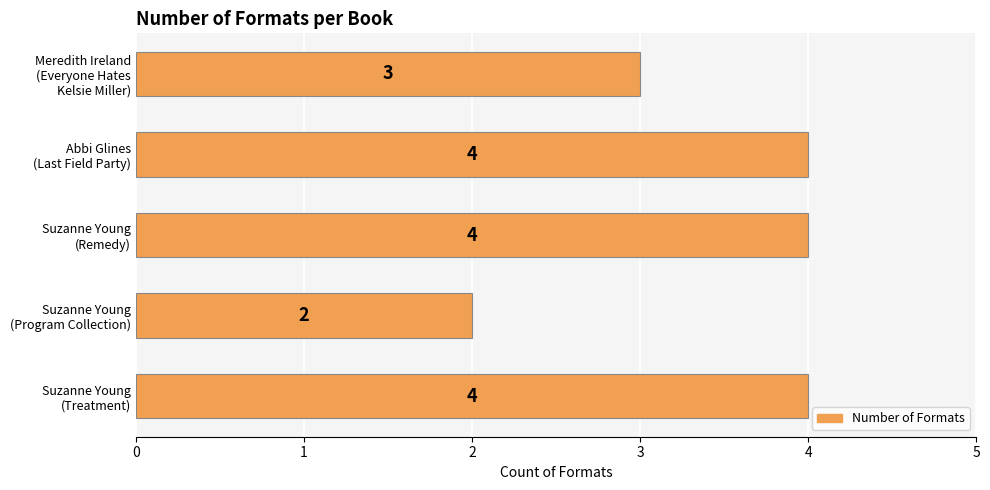

Count the values in the range 3 to 4.

4